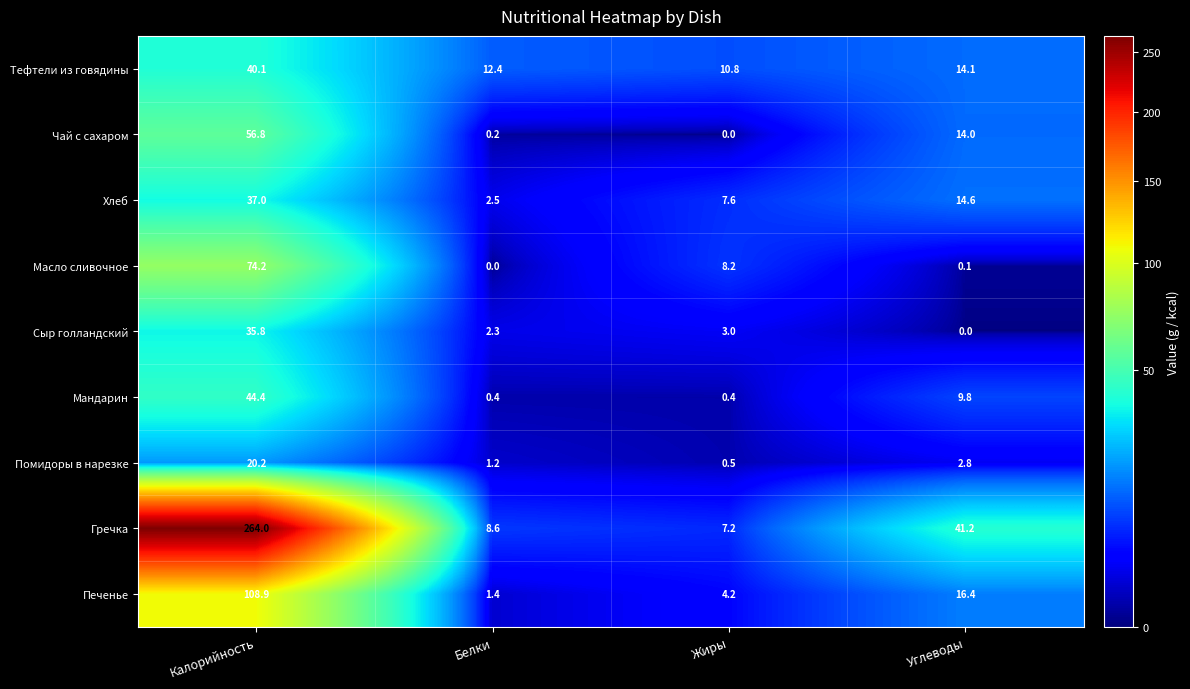

List the series in order of their peak value, highest first.

Гречка, Печенье, Масло сливочное, Чай с сахаром, Мандарин, Тефтели из говядины, Хлеб, Сыр голландский, Помидоры в нарезке